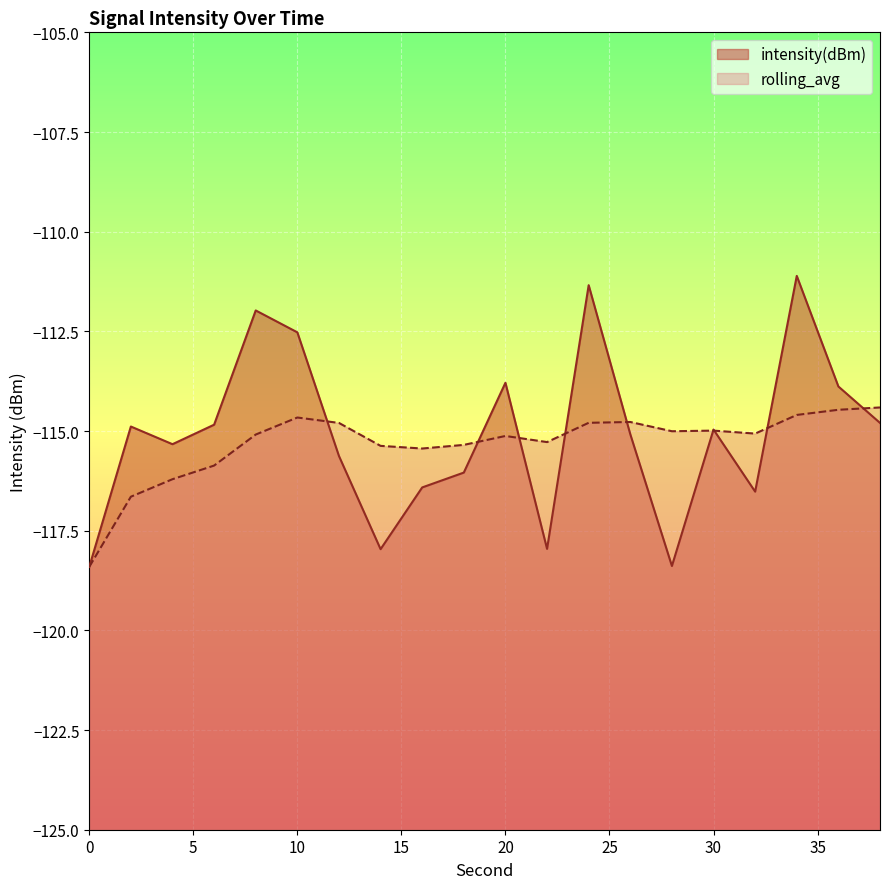

Is the value of intensity(dBm) at 32 greater than the value of rolling_avg at 32?

No